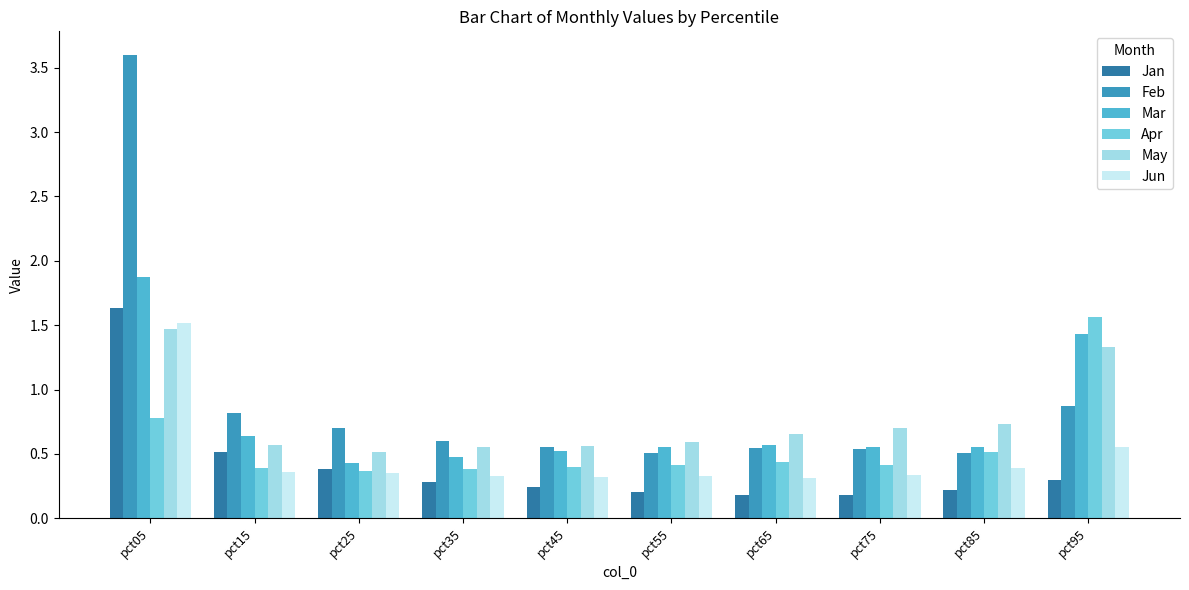

How many bars are there in each group?

6